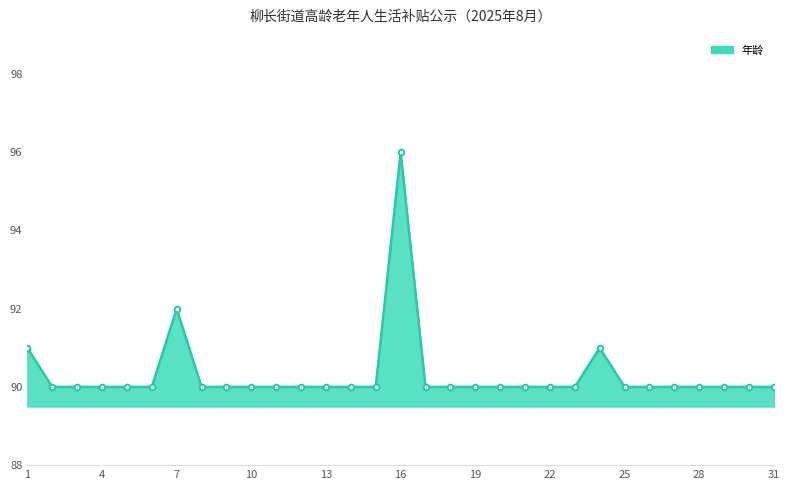

How many values are between 90 and 91?

29